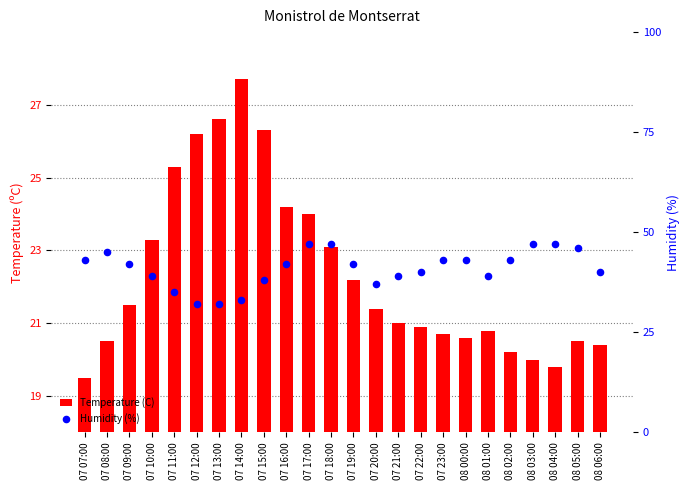

Which series reaches the minimum Y coordinate?

Temperature (C)